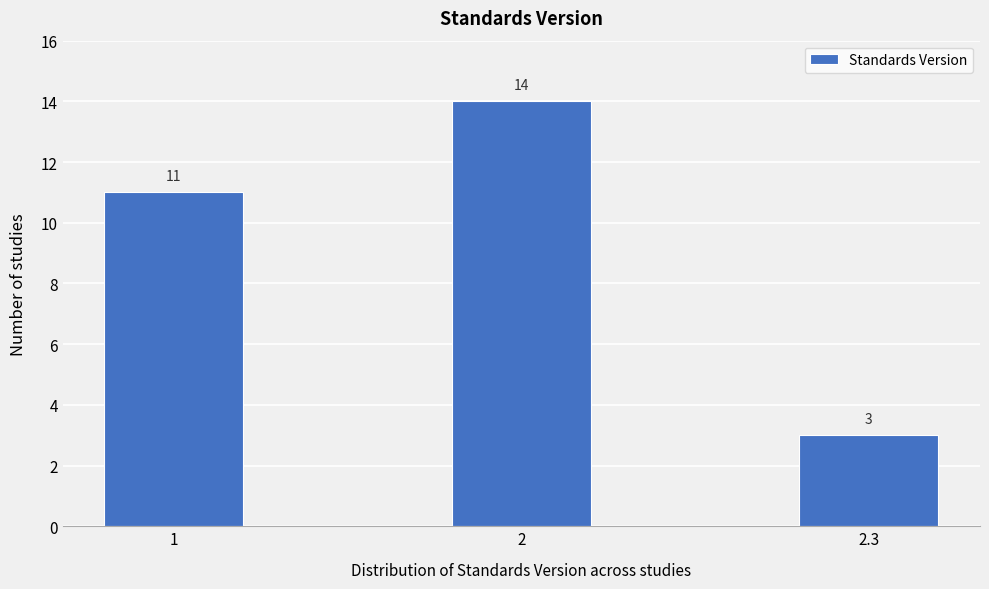

Reading right to left, what are all the values shown in this chart?

3	14	11